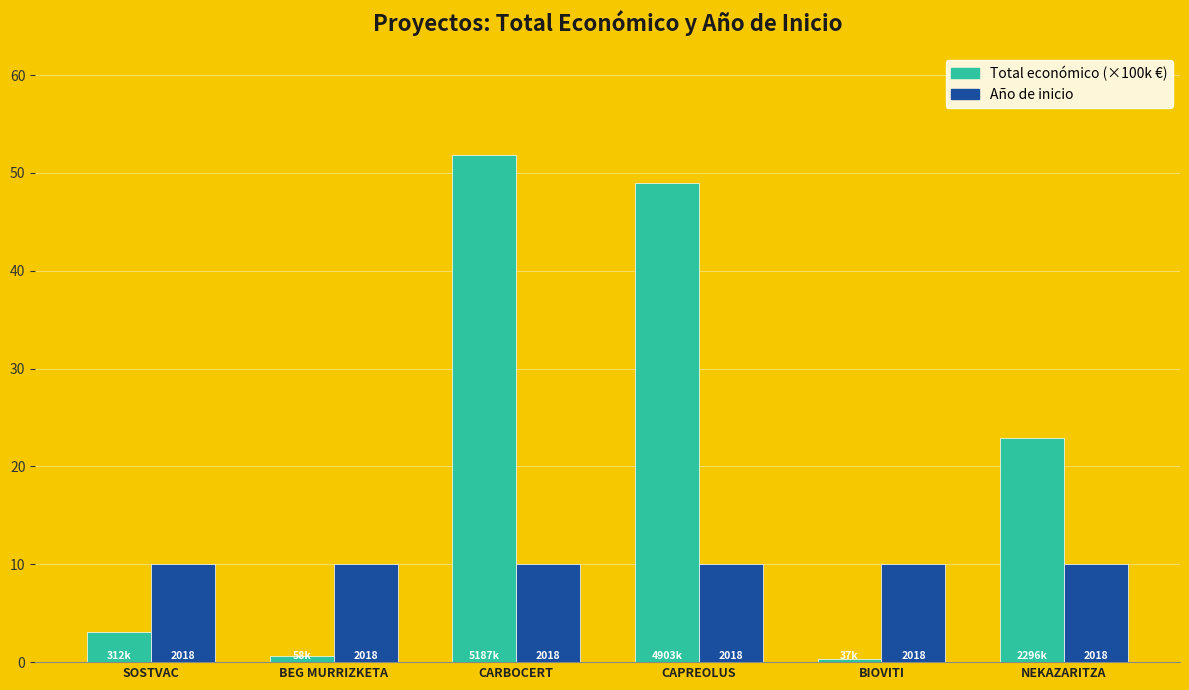

How many bars are there in each group?

2